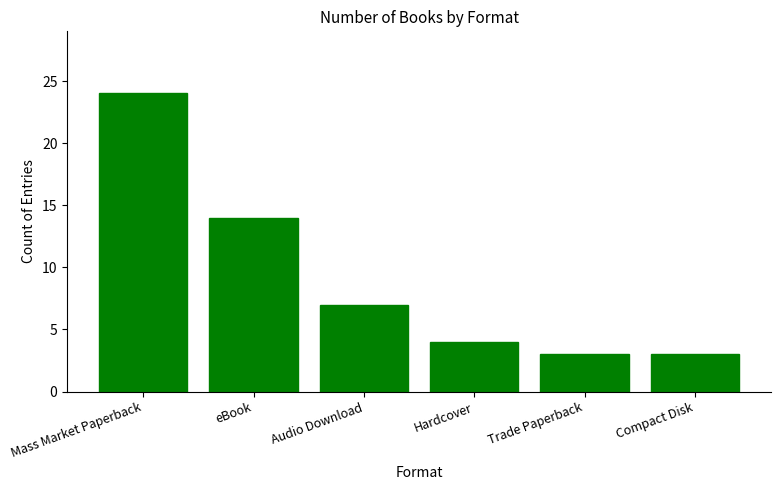

What is the value of the 6th bar from the left?

3